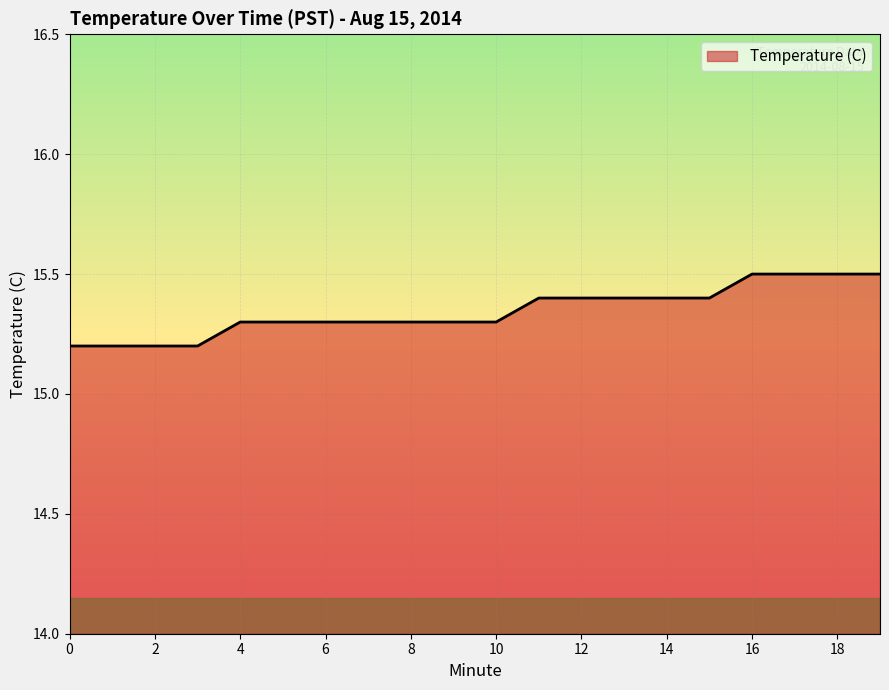

What is the difference between the maximum and minimum values?

0.3